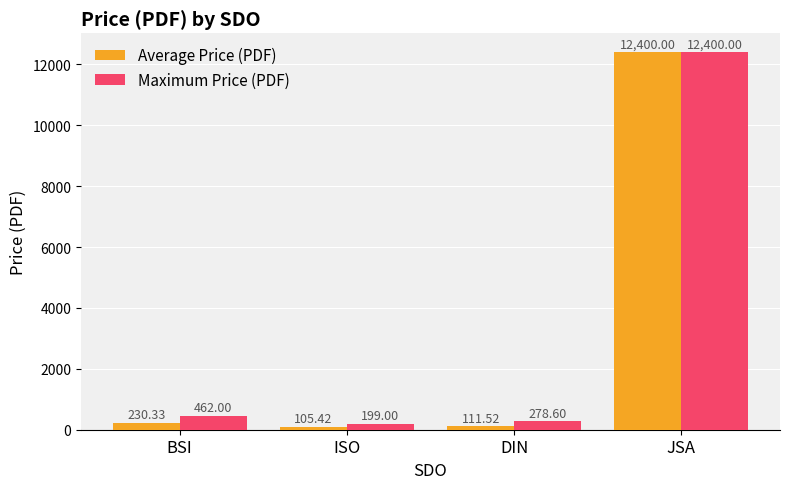

Where is Average Price (PDF) nearest to the value 6252?

BSI